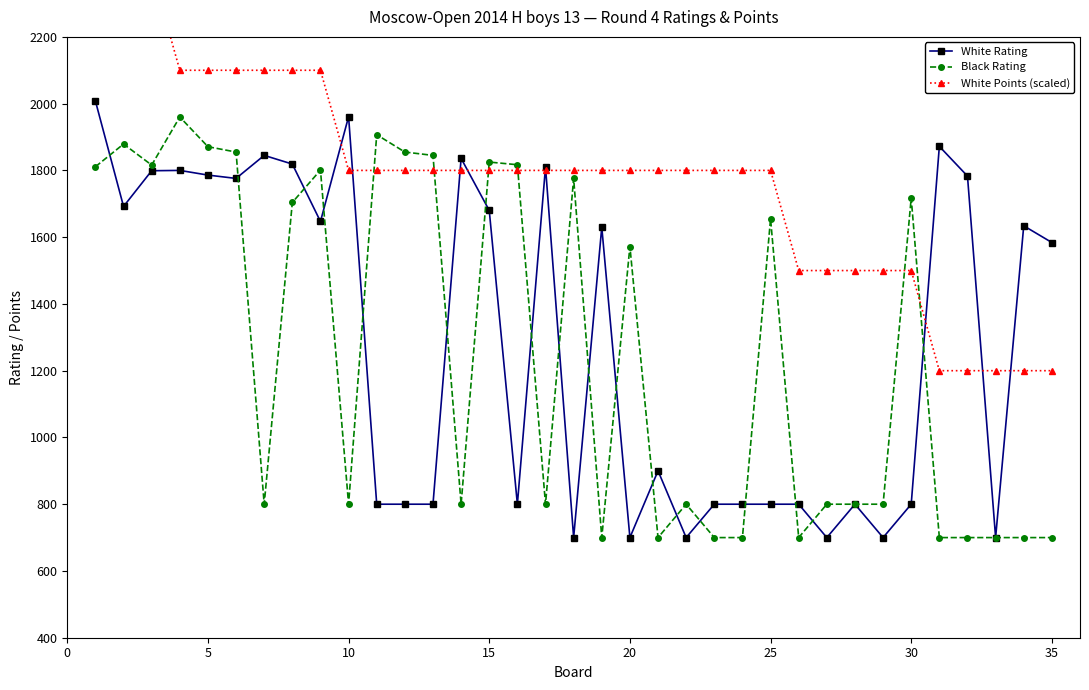

True or false: Black Rating has more than 0 interior local peaks.

True